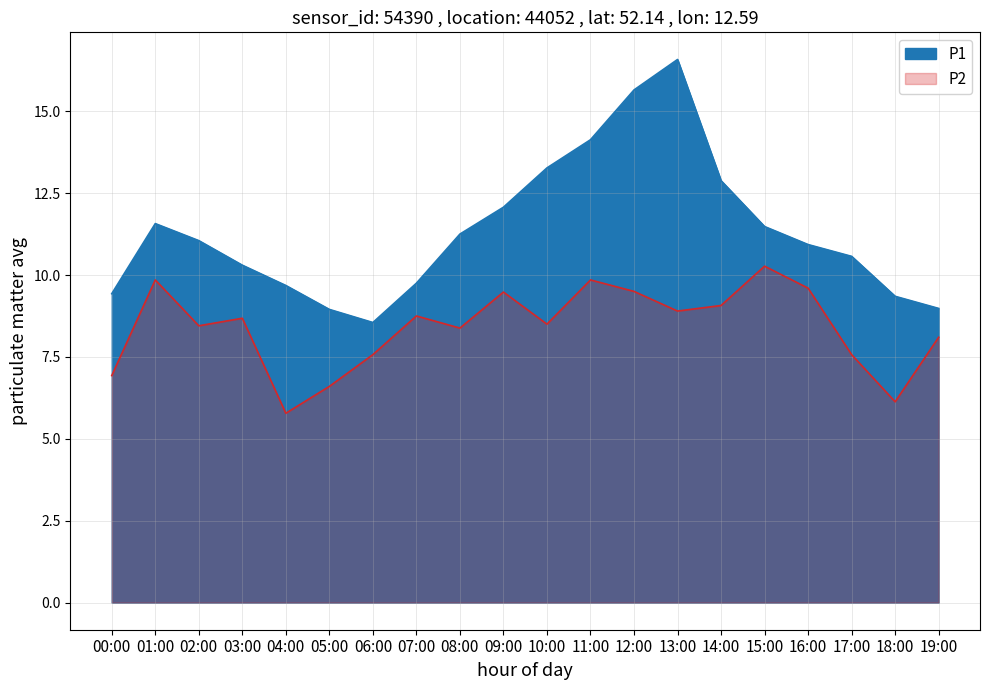

What is the minimum value shown in the chart?

5.8